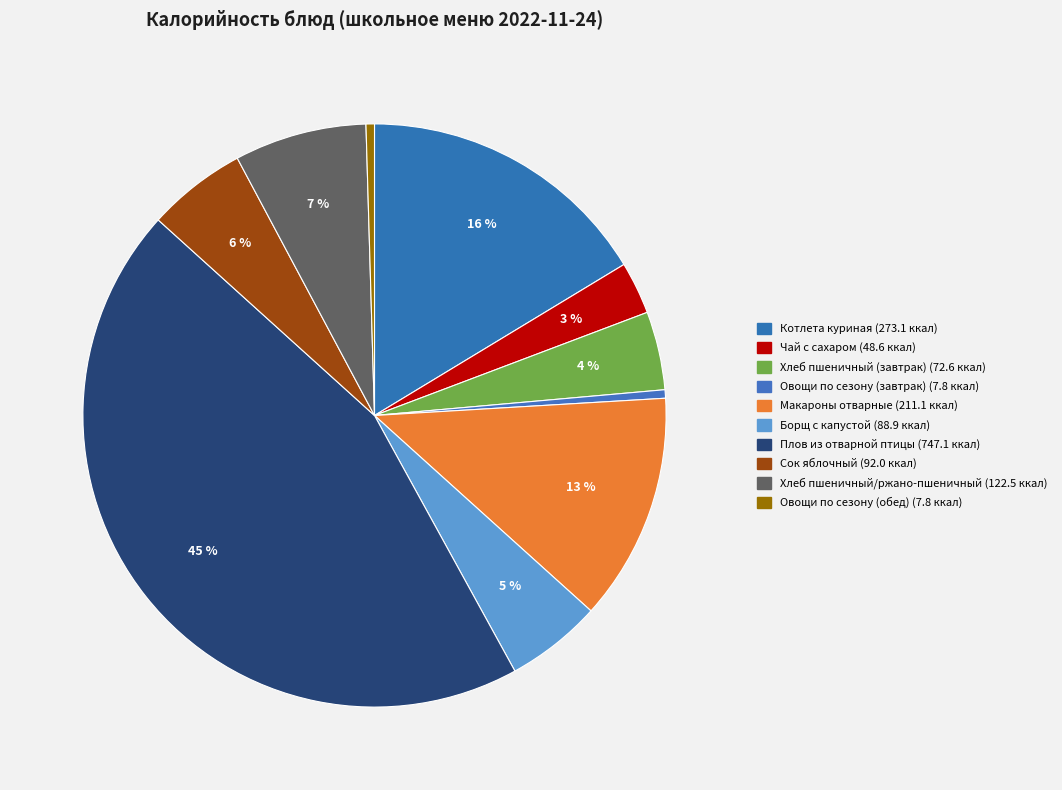

How many segments does this pie chart have?

10